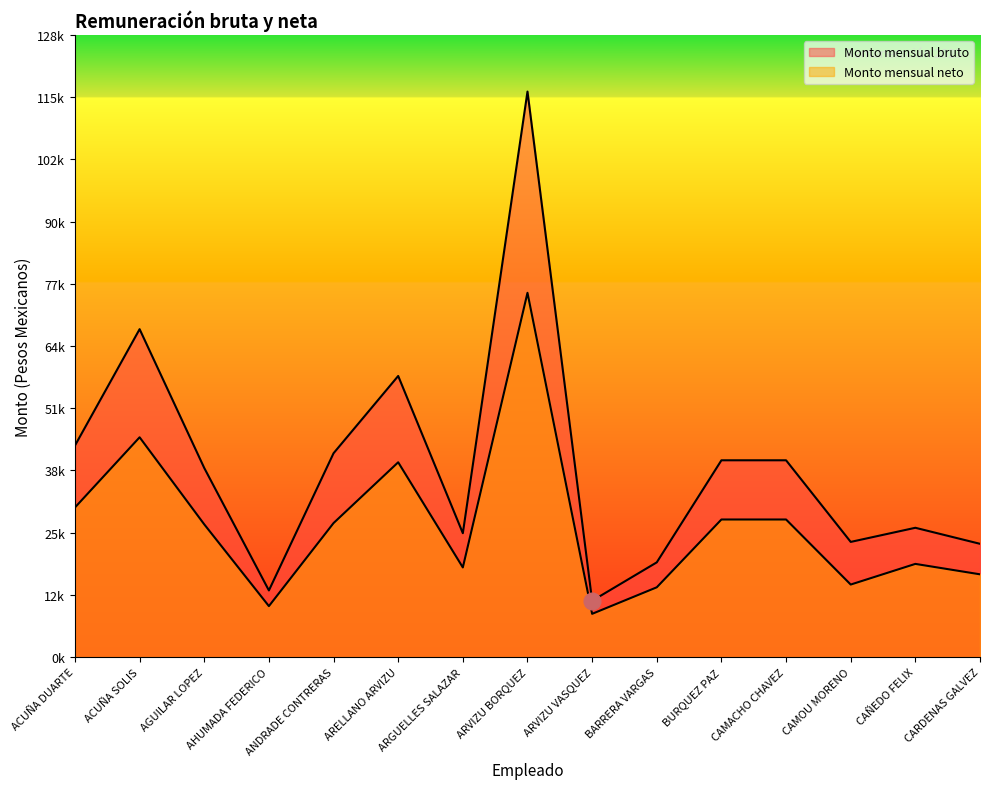

Which category has the lowest value across all series?

ARVIZU VASQUEZ